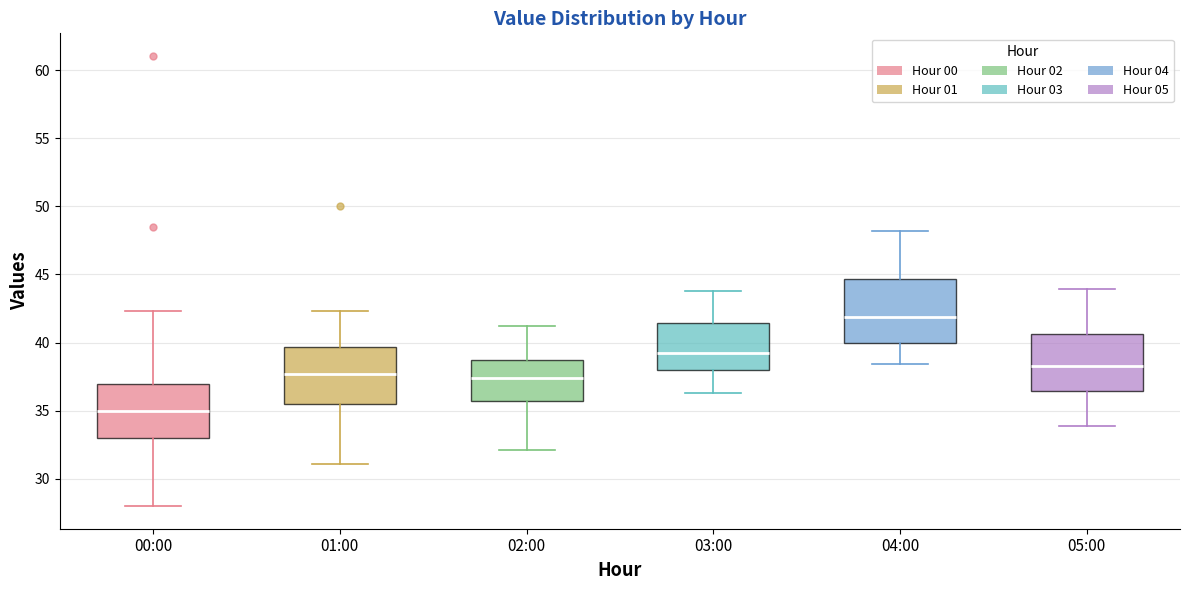

Reading left to right, transcribe this box plot: for each box, give where its median line is, the range the box spans, and where its two whiskers end, as read against the y-axis. The values are not printed on the chart, so give them approximately, as read against the axis.

00:00: median 35.0, box 33.0 to 37.0, whiskers 28.0 to 42.5
01:00: median 37.5, box 35.5 to 39.5, whiskers 31.0 to 42.5
02:00: median 37.5, box 35.5 to 38.5, whiskers 32.0 to 41.0
03:00: median 39.0, box 38.0 to 41.5, whiskers 36.5 to 44.0
04:00: median 42.0, box 40.0 to 44.5, whiskers 38.5 to 48.0
05:00: median 38.5, box 36.5 to 40.5, whiskers 34.0 to 44.0